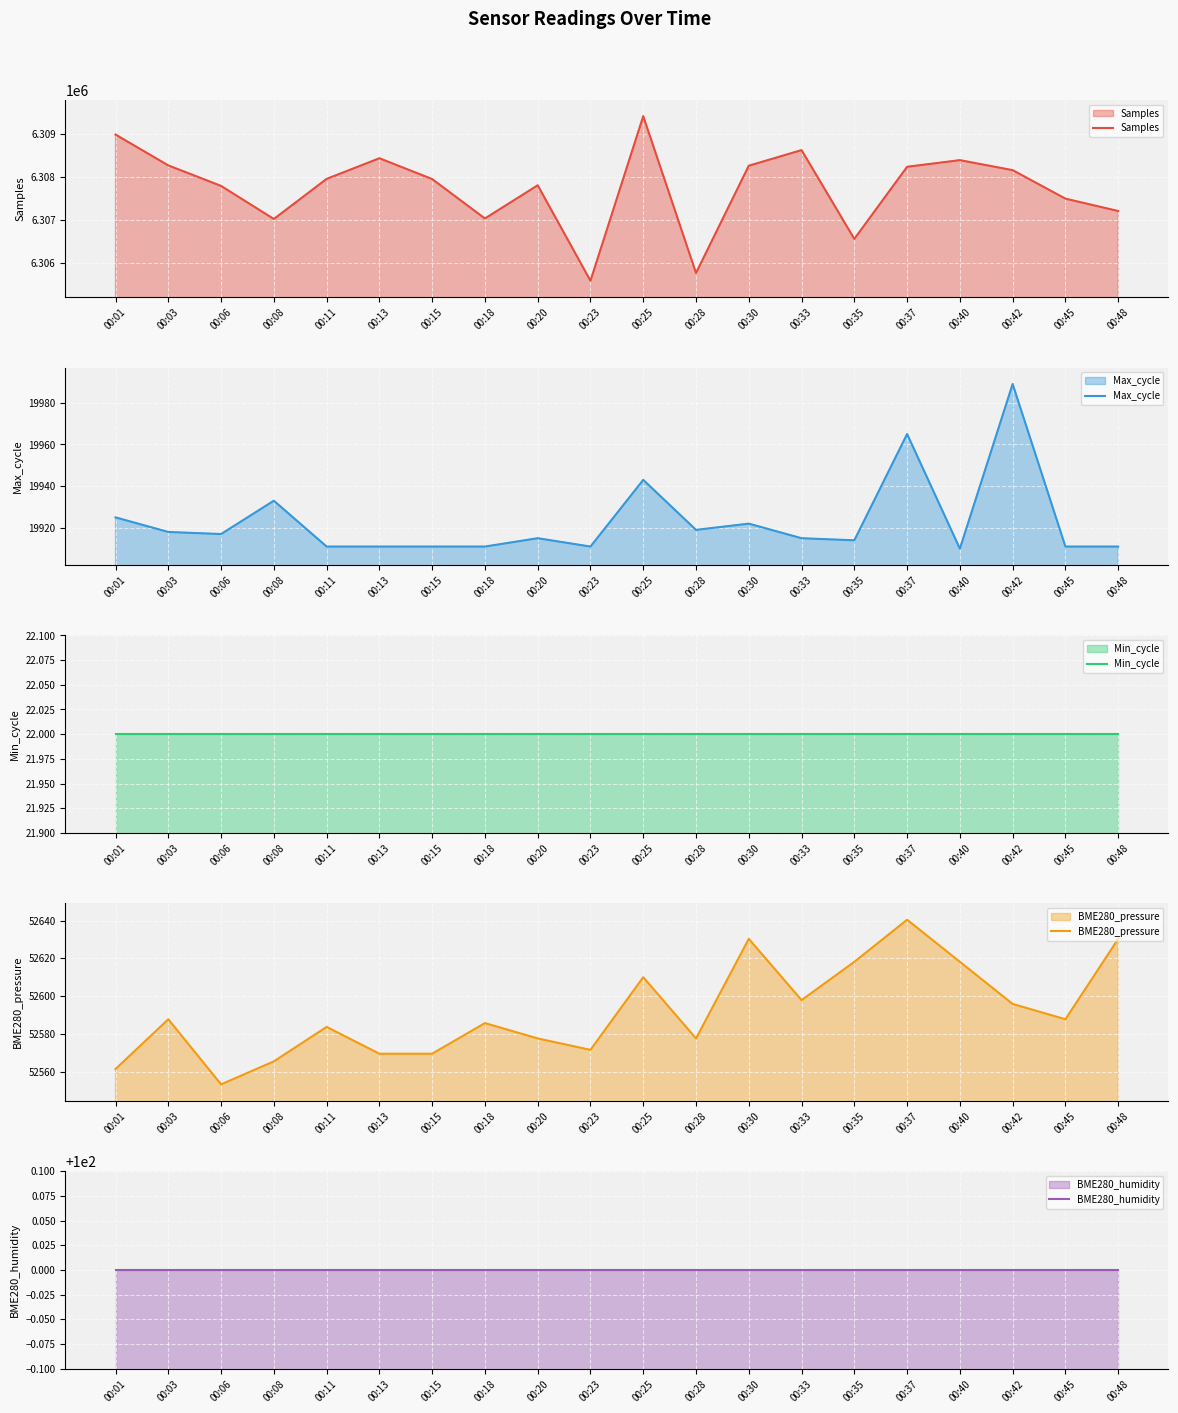

At which category does Max_cycle reach its first local peak?

00:08